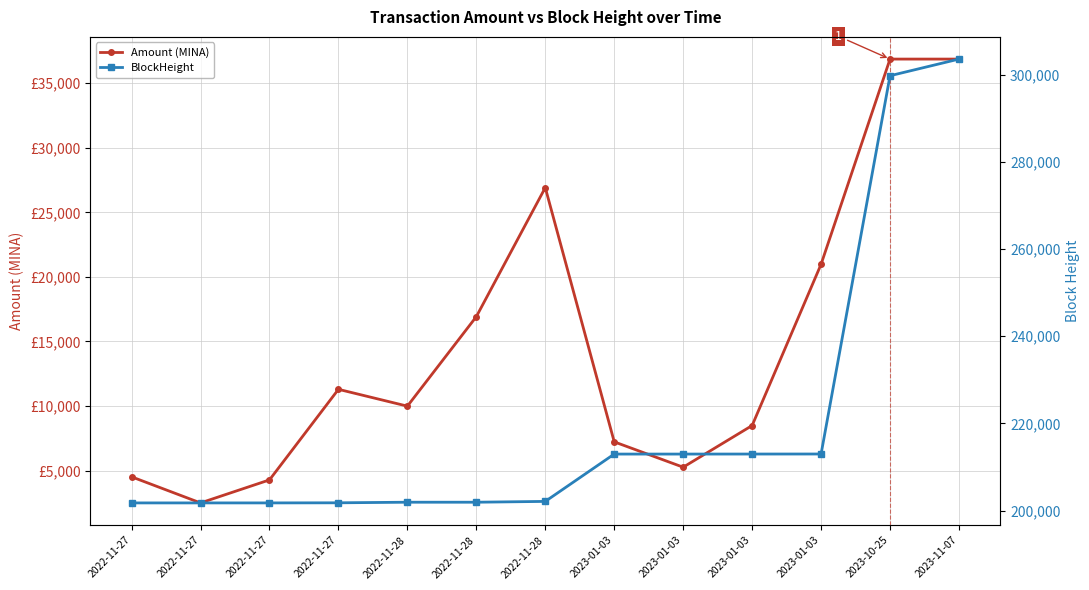

Is it true that Amount (MINA) equals 36863.8 at 2023-10-25?

True